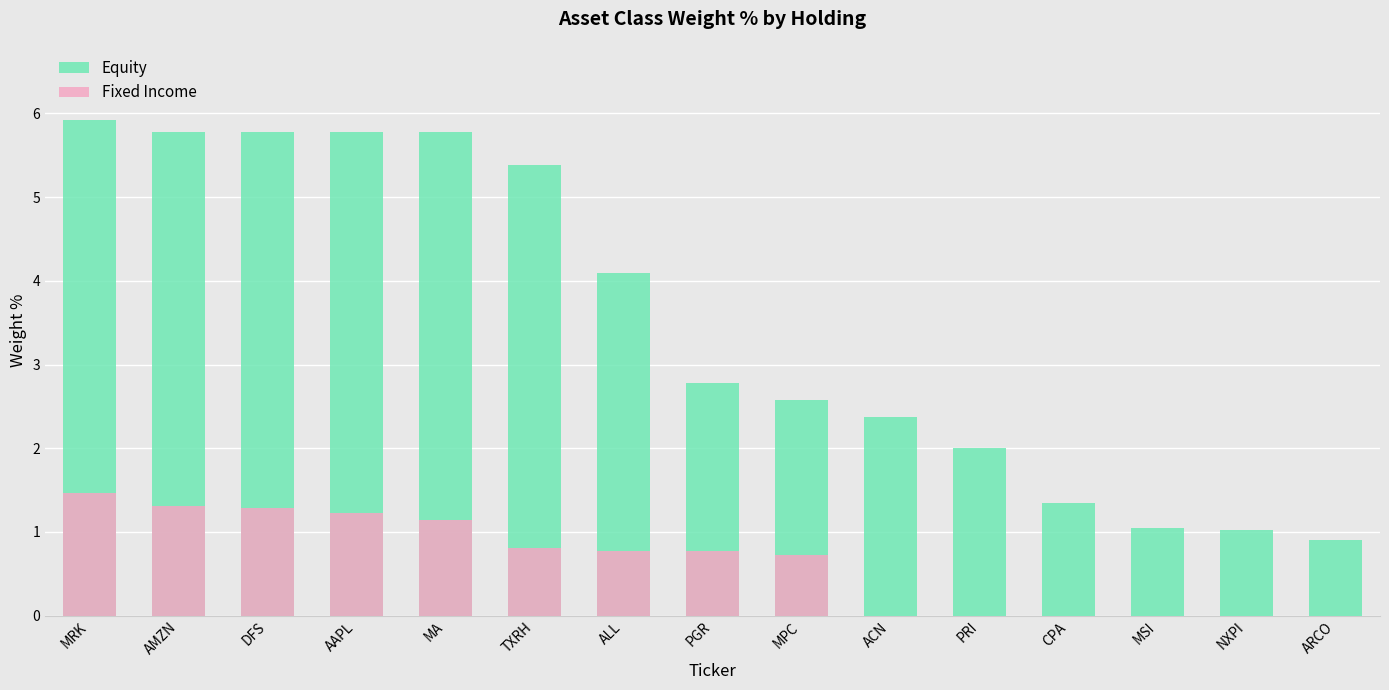

Count the number of categories in the chart.

15